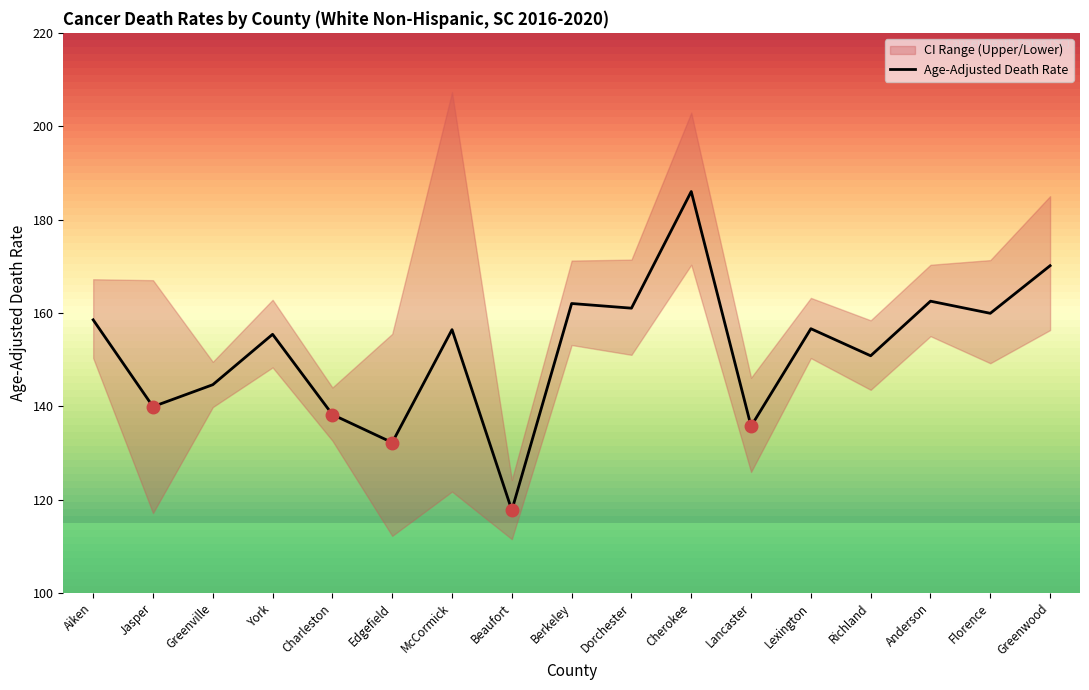

What is the difference between the values at Beaufort and York?

37.7